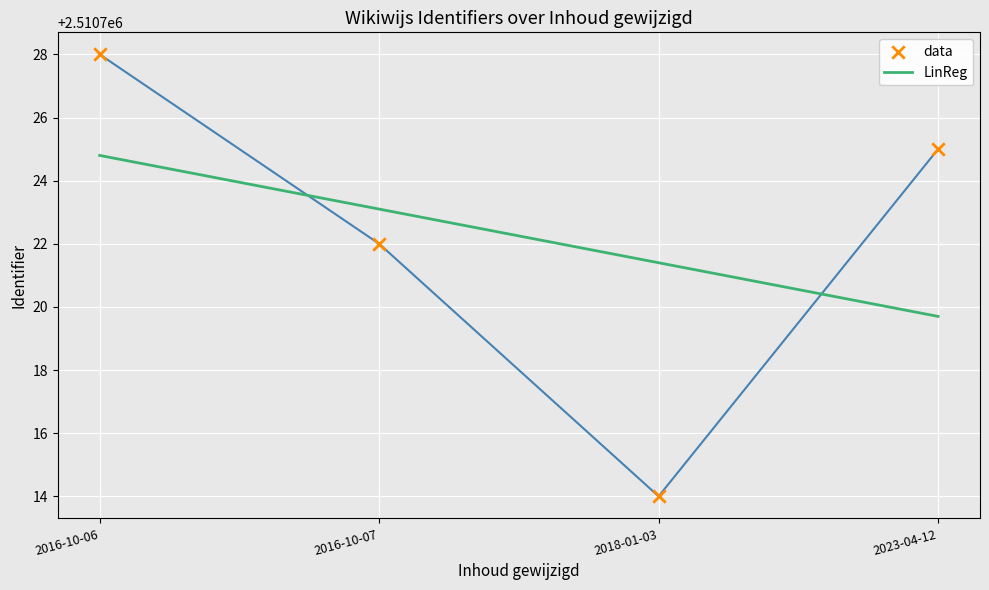

What is the change in value from 2016-10-07 to 2023-04-12?

+3